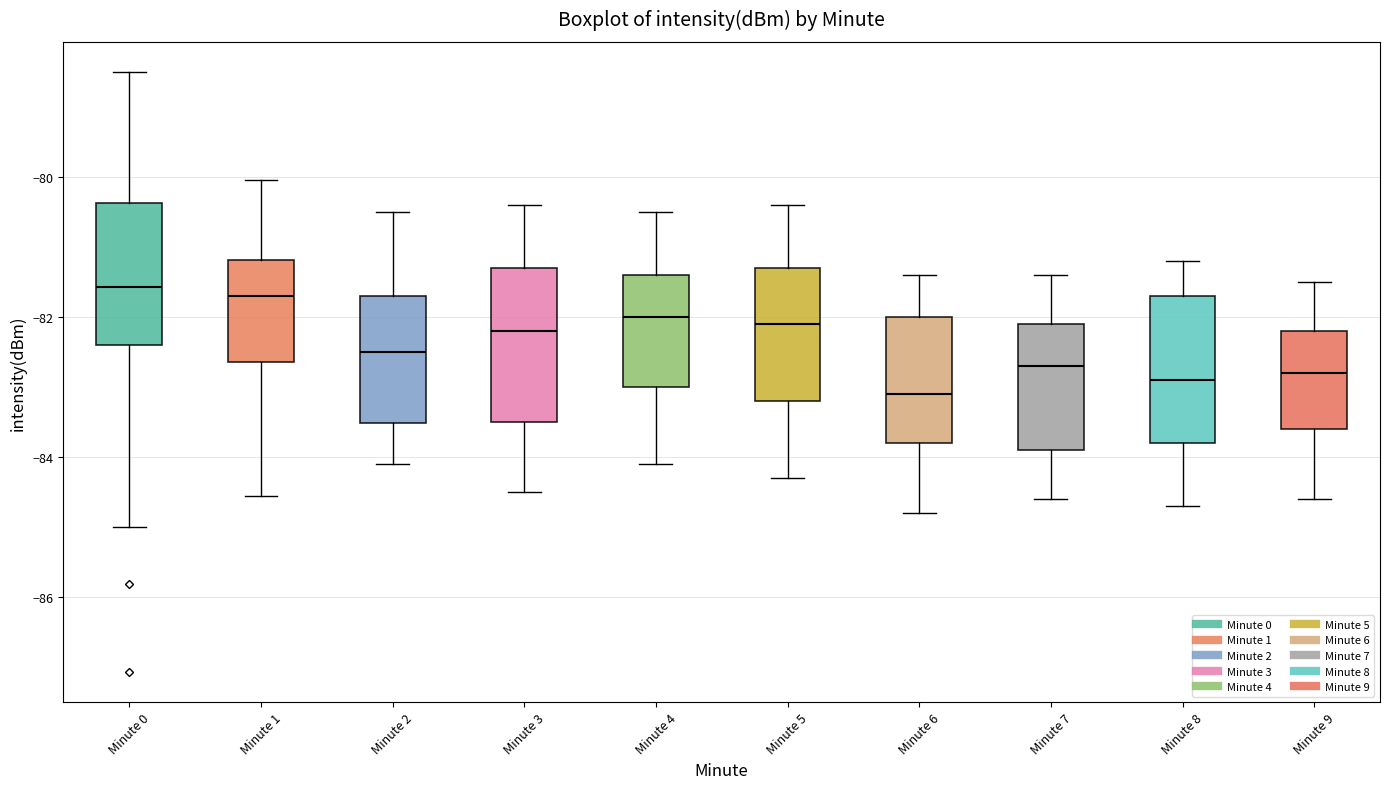

Reading left to right, transcribe this box plot: for each box, give where its median line is, the range the box spans, and where its two whiskers end, as read against the y-axis. The values are not printed on the chart, so give them approximately, as read against the axis.

Minute 0: median -81.6, box -82.4 to -80.4, whiskers -85.0 to -78.4
Minute 1: median -81.8, box -82.6 to -81.2, whiskers -84.6 to -80.0
Minute 2: median -82.4, box -83.6 to -81.6, whiskers -84.0 to -80.4
Minute 3: median -82.2, box -83.4 to -81.2, whiskers -84.4 to -80.4
Minute 4: median -82.0, box -83.0 to -81.4, whiskers -84.0 to -80.4
Minute 5: median -82.0, box -83.2 to -81.2, whiskers -84.2 to -80.4
Minute 6: median -83.0, box -83.8 to -82.0, whiskers -84.8 to -81.4
Minute 7: median -82.6, box -83.8 to -82.0, whiskers -84.6 to -81.4
Minute 8: median -82.8, box -83.8 to -81.6, whiskers -84.6 to -81.2
Minute 9: median -82.8, box -83.6 to -82.2, whiskers -84.6 to -81.4